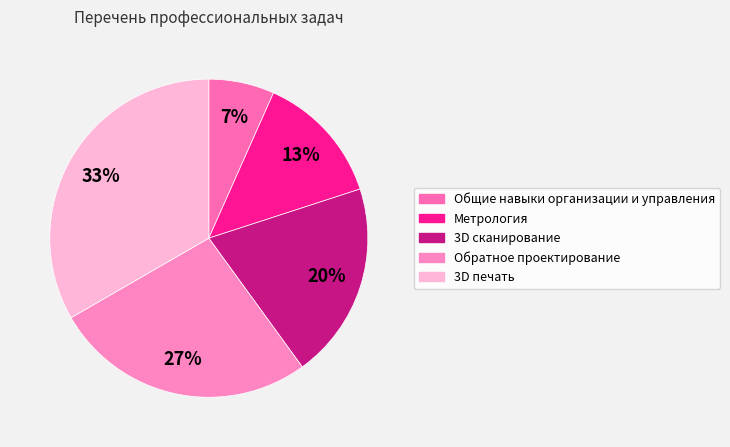

To the nearest percent, what portion does 3D сканирование represent?

20%